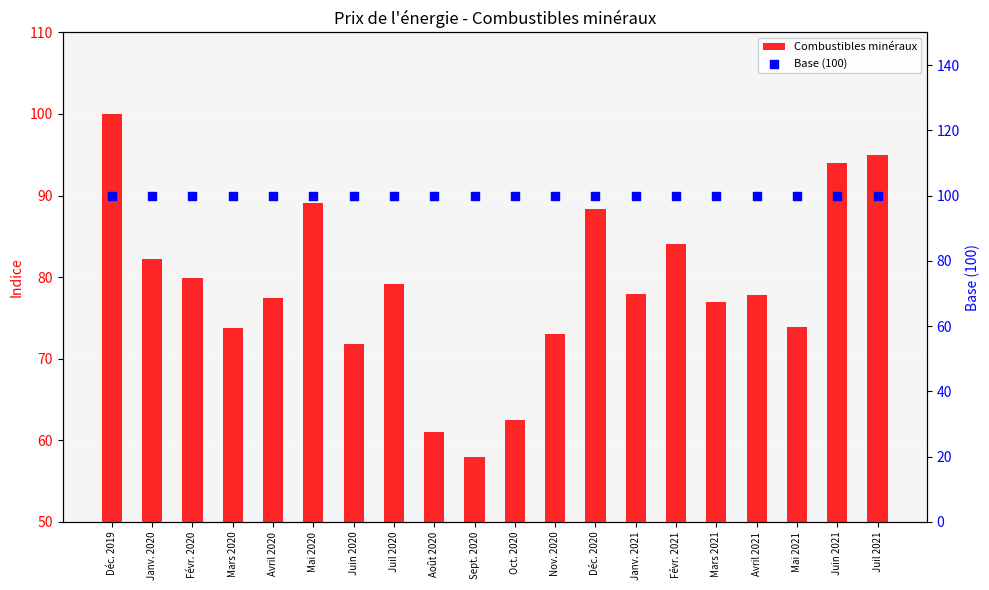

What is the total value across all series at Mars 2020?

173.7